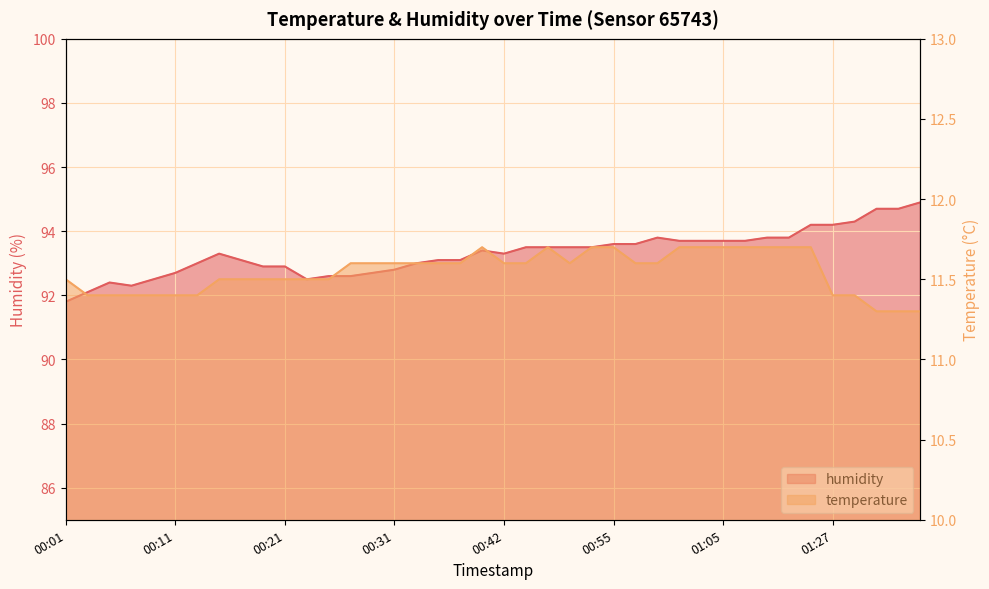

How many interior local valleys does the humidity series have?

3